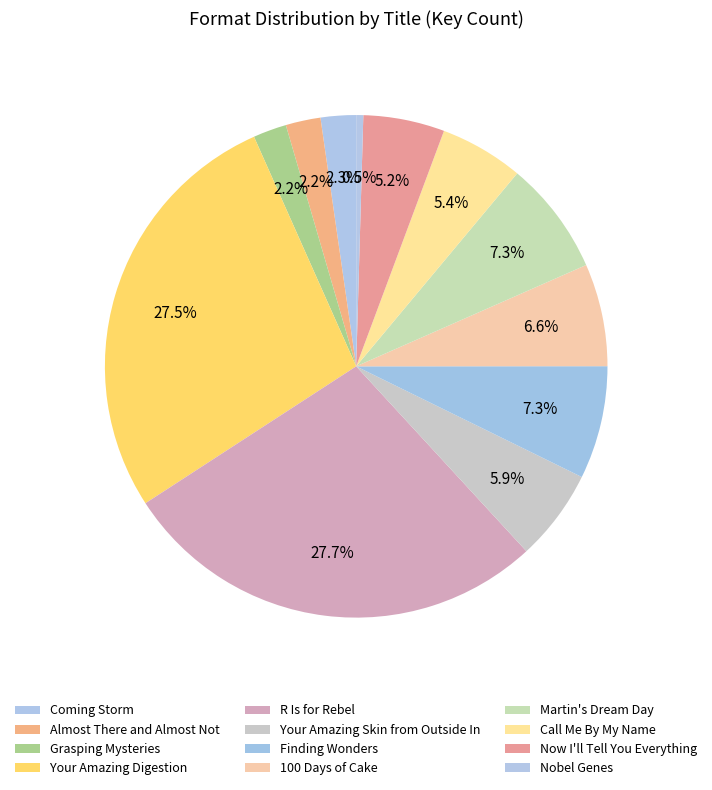

What is the ratio of the value at Now I'll Tell You Everything to the value at Martin's Dream Day?

0.7